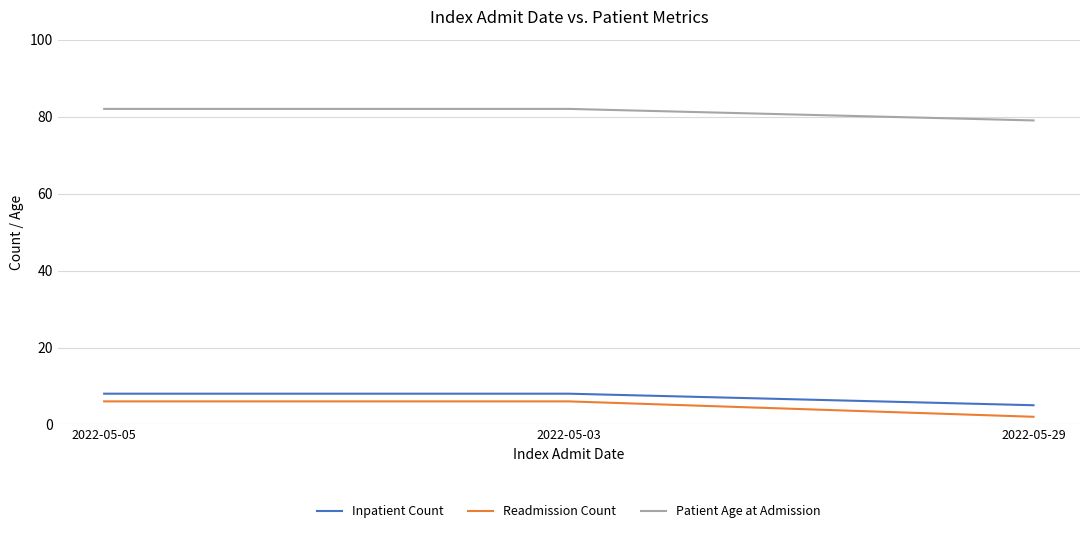

The Patient Age at Admission series shows 82 at 2022-05-05. True or false?

True